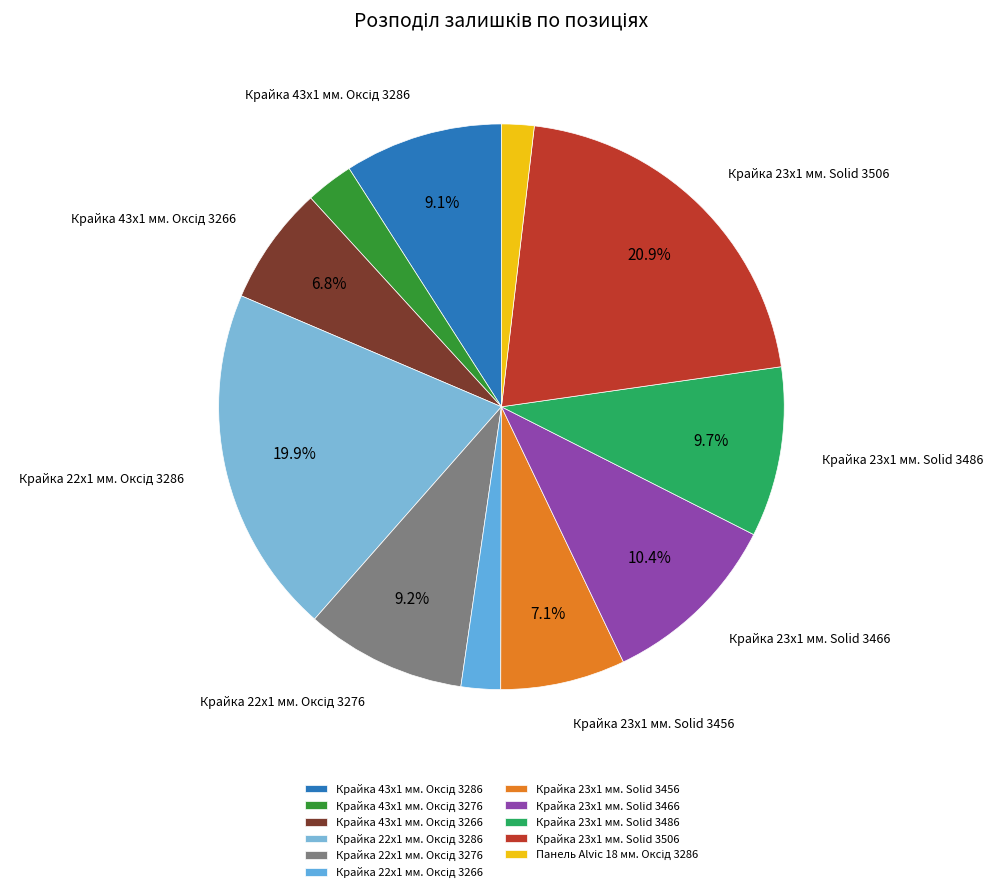

Is there a majority slice in this chart?

No